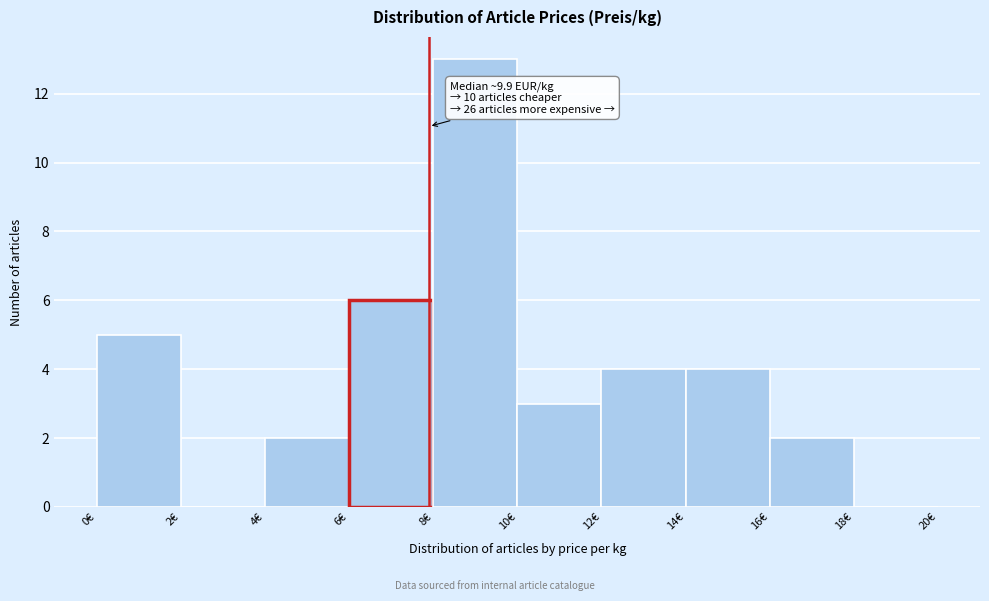

Over which range of the x-axis is the bar tallest?

8 to 10